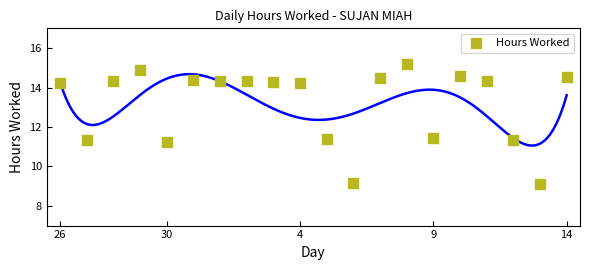

What is the range of Y values (max minus min)?

6.1